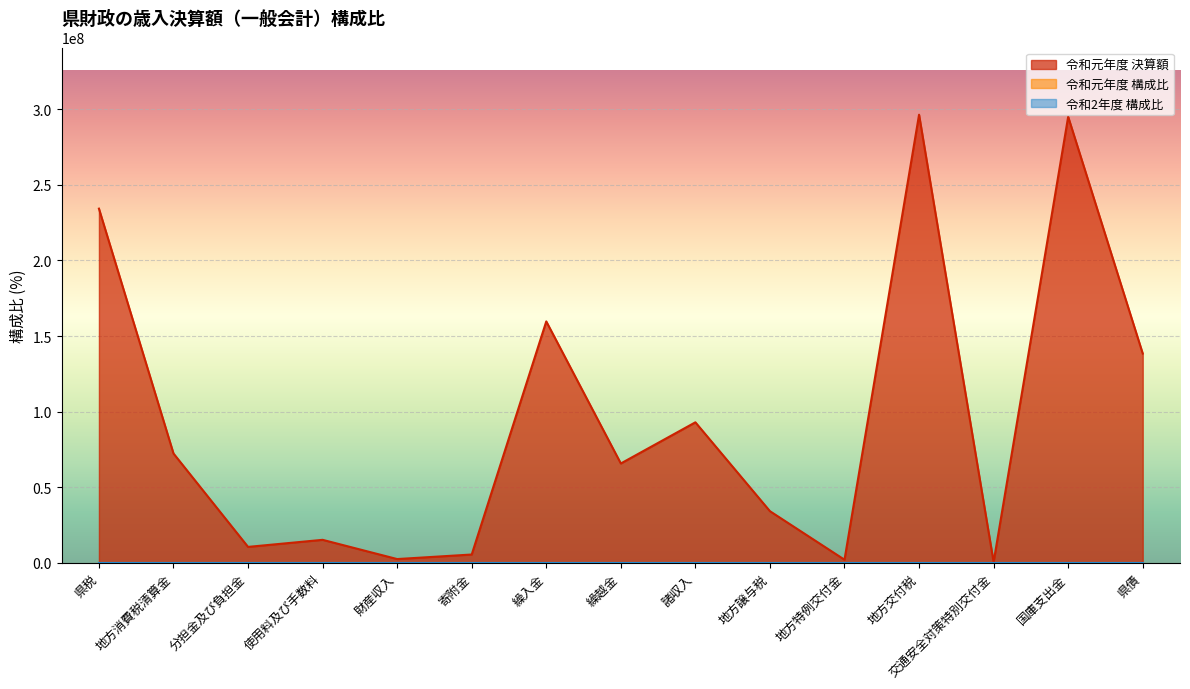

Which category has the lowest value in the 令和元年度 決算額 series?

交通安全対策特別交付金